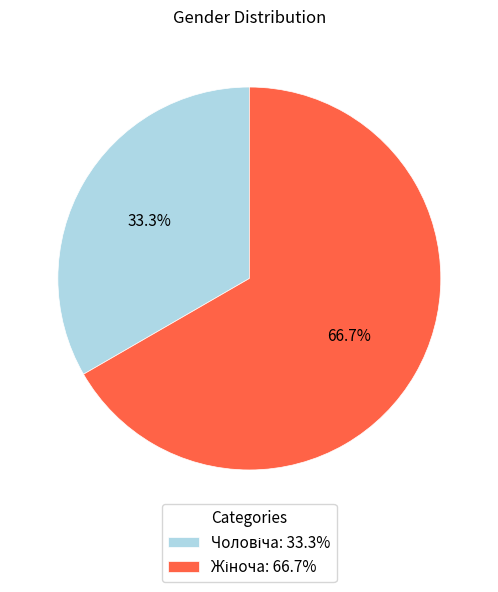

Does any single category account for the majority?

Yes